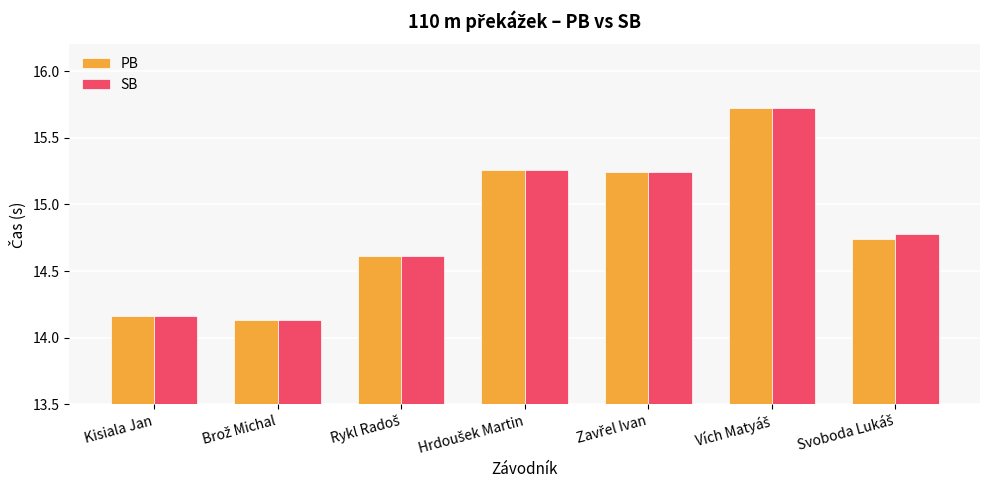

What is the greatest value displayed?

15.7